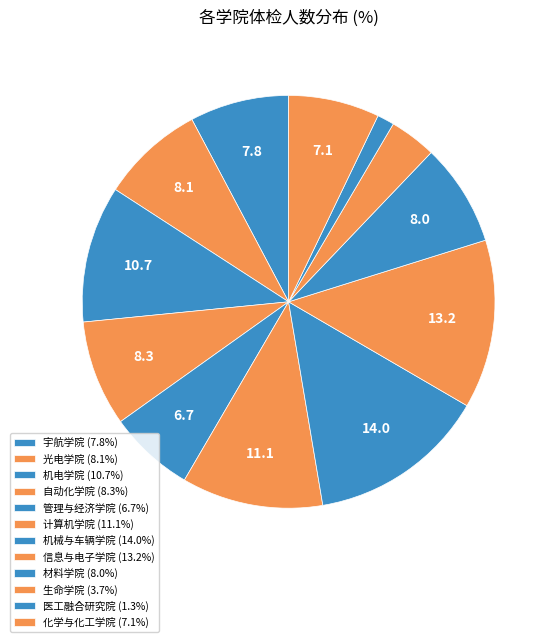

What percentage is the 机电学院 slice, to the nearest percent?

11%